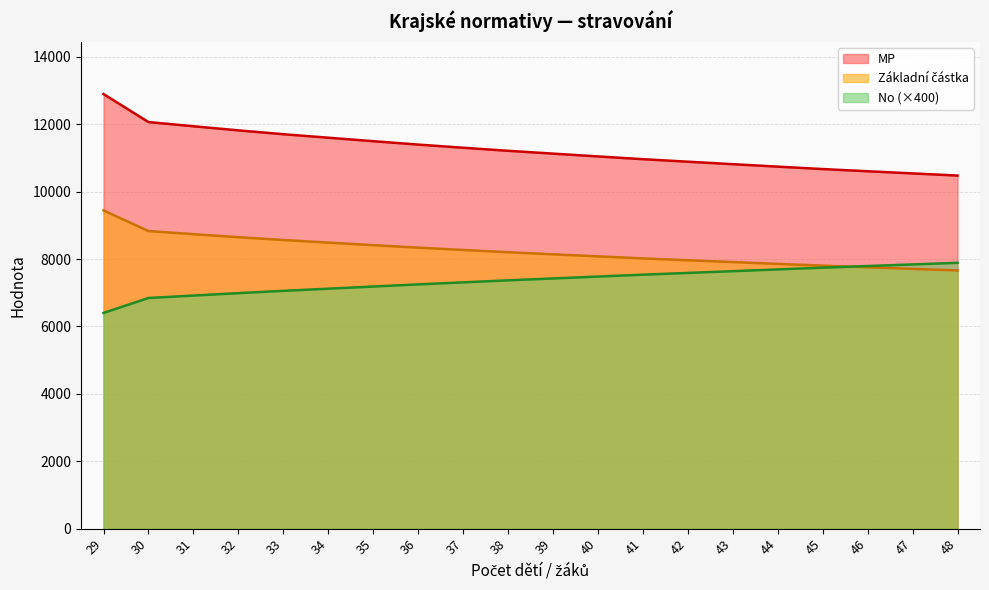

What is the difference between the highest and lowest values at 45?

2926.0